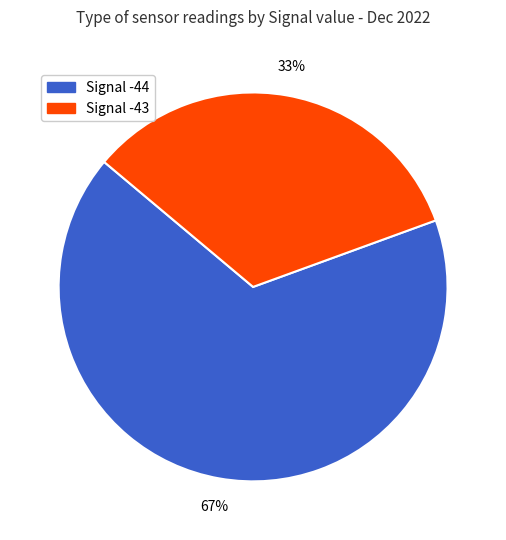

Is there any slice that represents more than half of the pie?

Yes